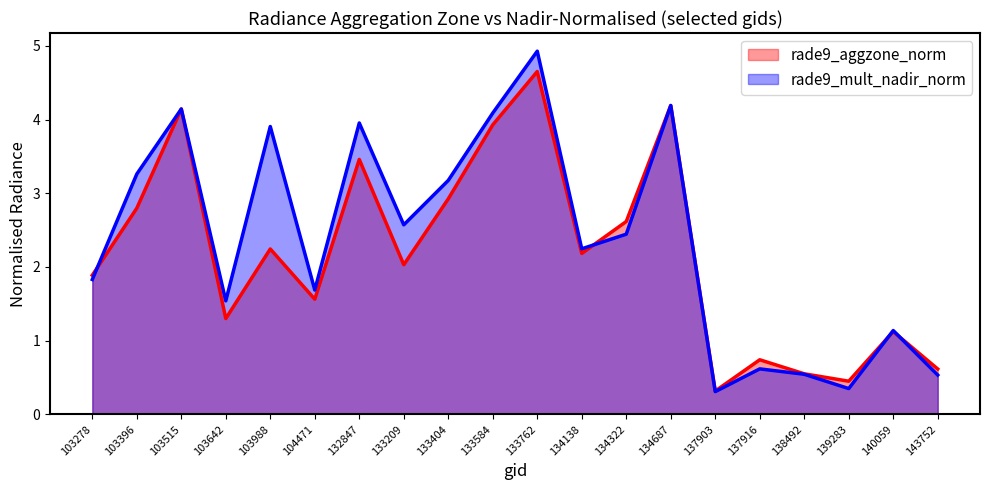

How many data points in rade9_aggzone_norm are above 2?

11